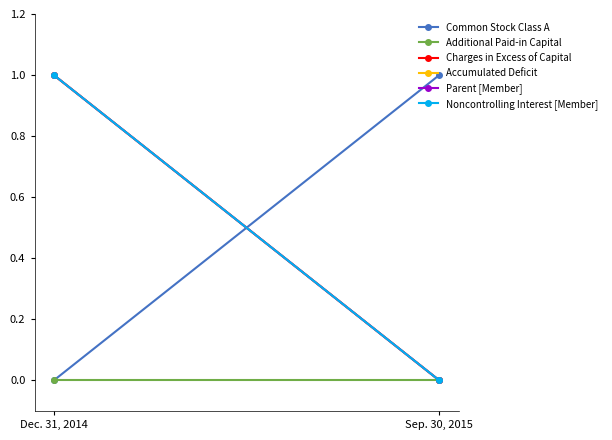

List the series in order of their peak value, lowest first.

Additional Paid-in Capital, Common Stock Class A, Charges in Excess of Capital, Accumulated Deficit, Parent [Member], Noncontrolling Interest [Member]